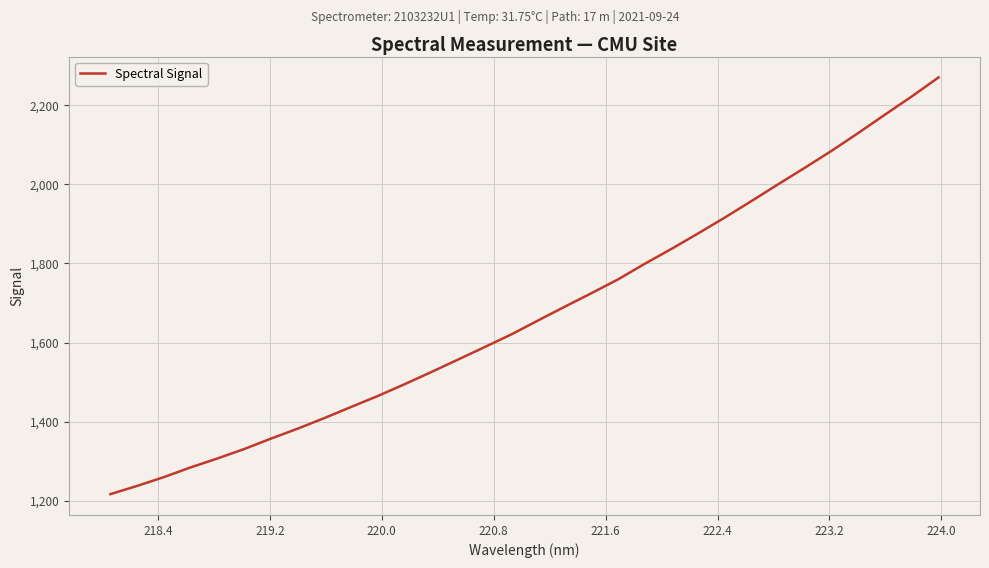

What is the maximum value shown in the chart?

2270.8